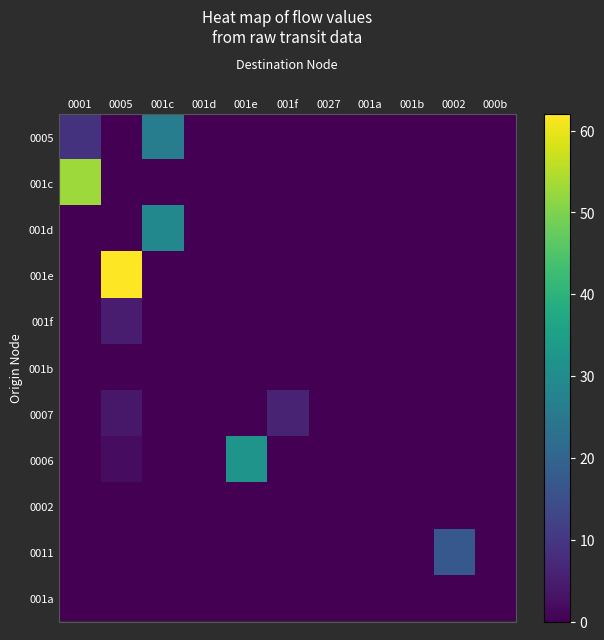

At how many categories does at least one series exceed 15?

5